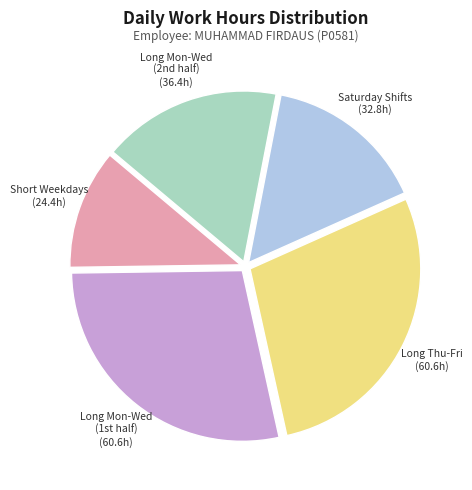

True or false: Saturday Shifts accounts for 21% of the total.

False